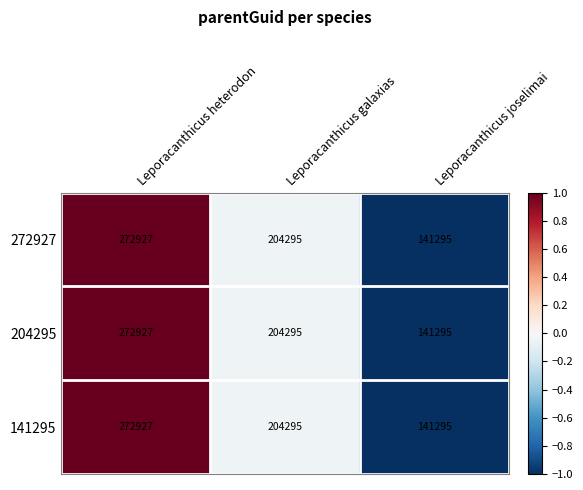

How many data points does each series have?

3